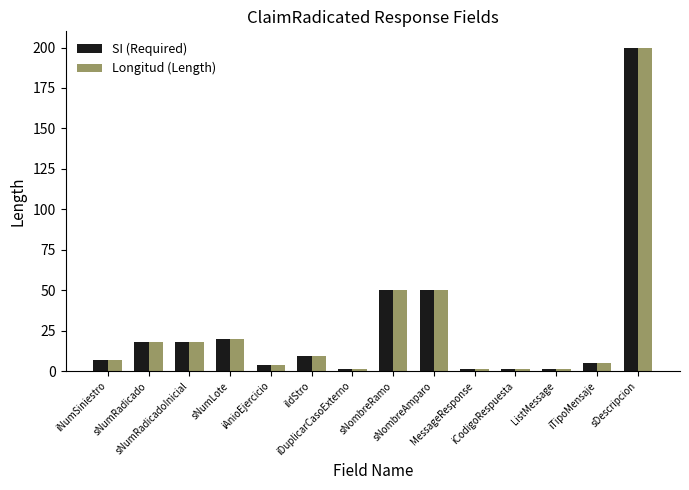

What is the sum of all Longitud (Length) values?

385